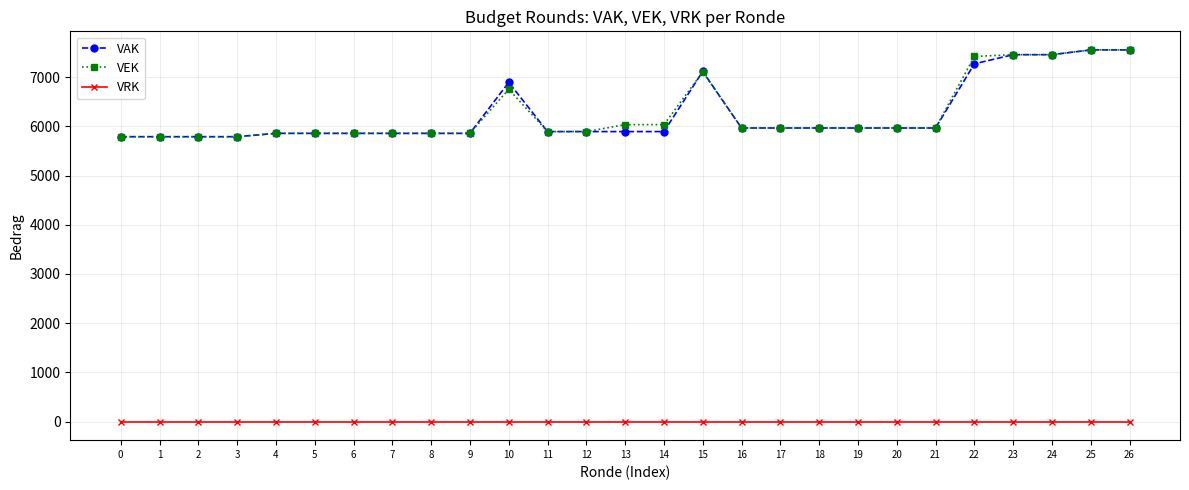

What is the lowest value of the VAK series?

5790